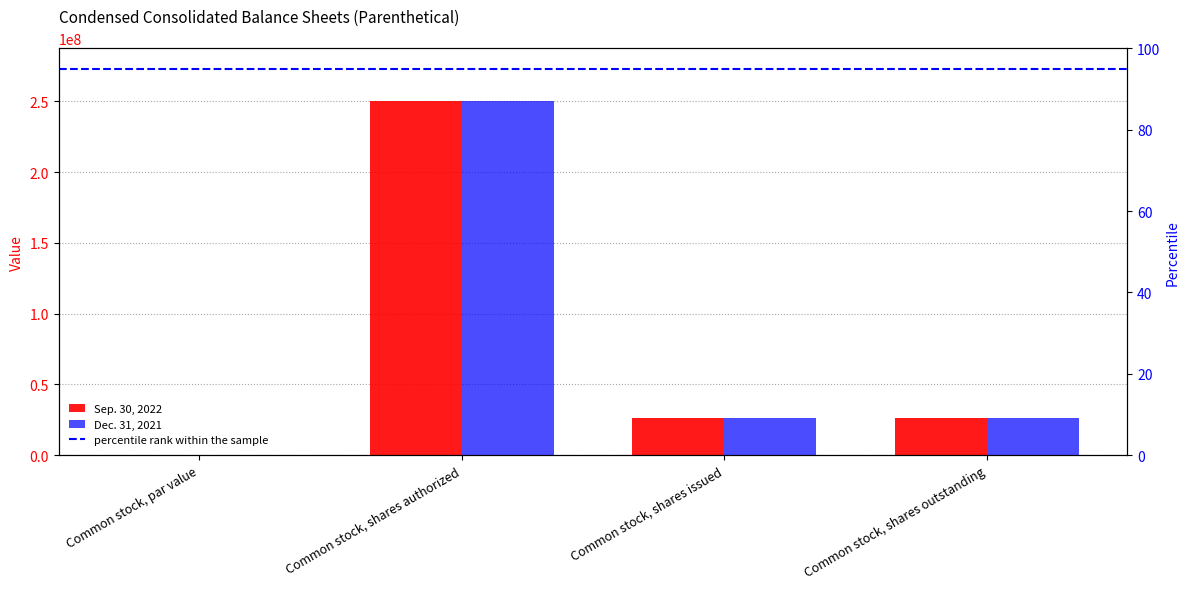

Between Common stock, shares authorized and Common stock, shares issued, which series saw the biggest shift?

Sep. 30, 2022